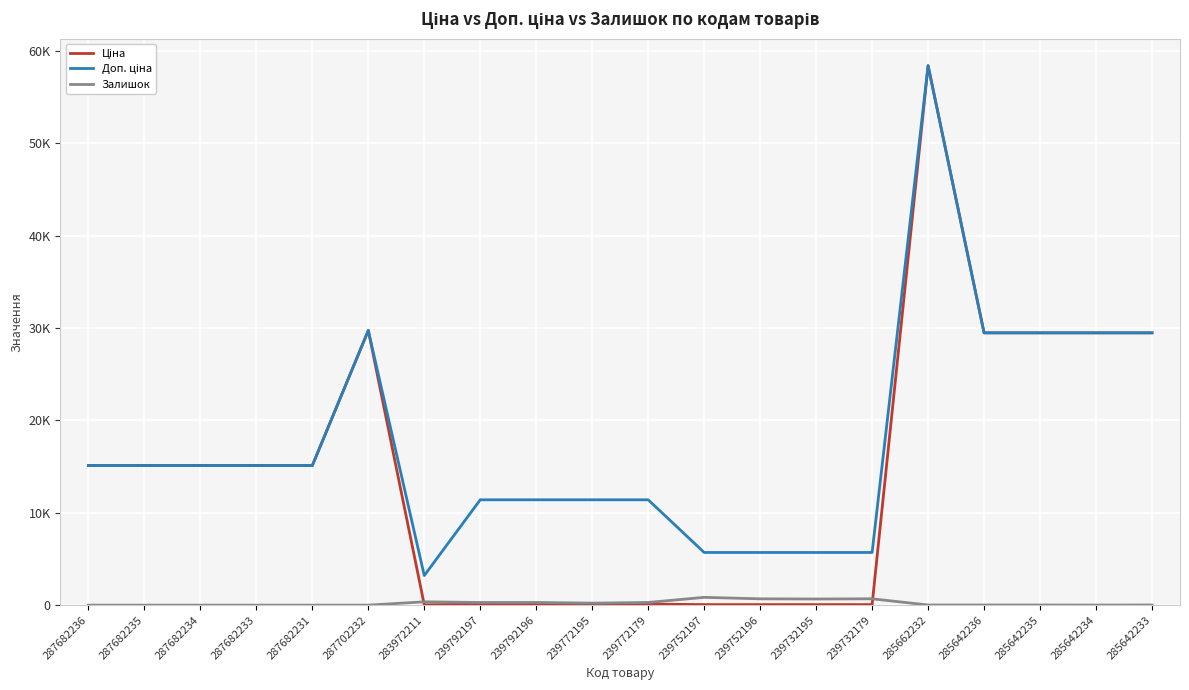

Does the chart display data point markers on the line(s)?

No